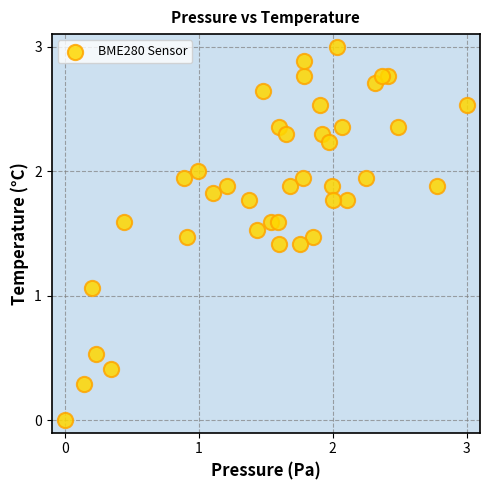

What is the range of X values (max minus min)?

3.0